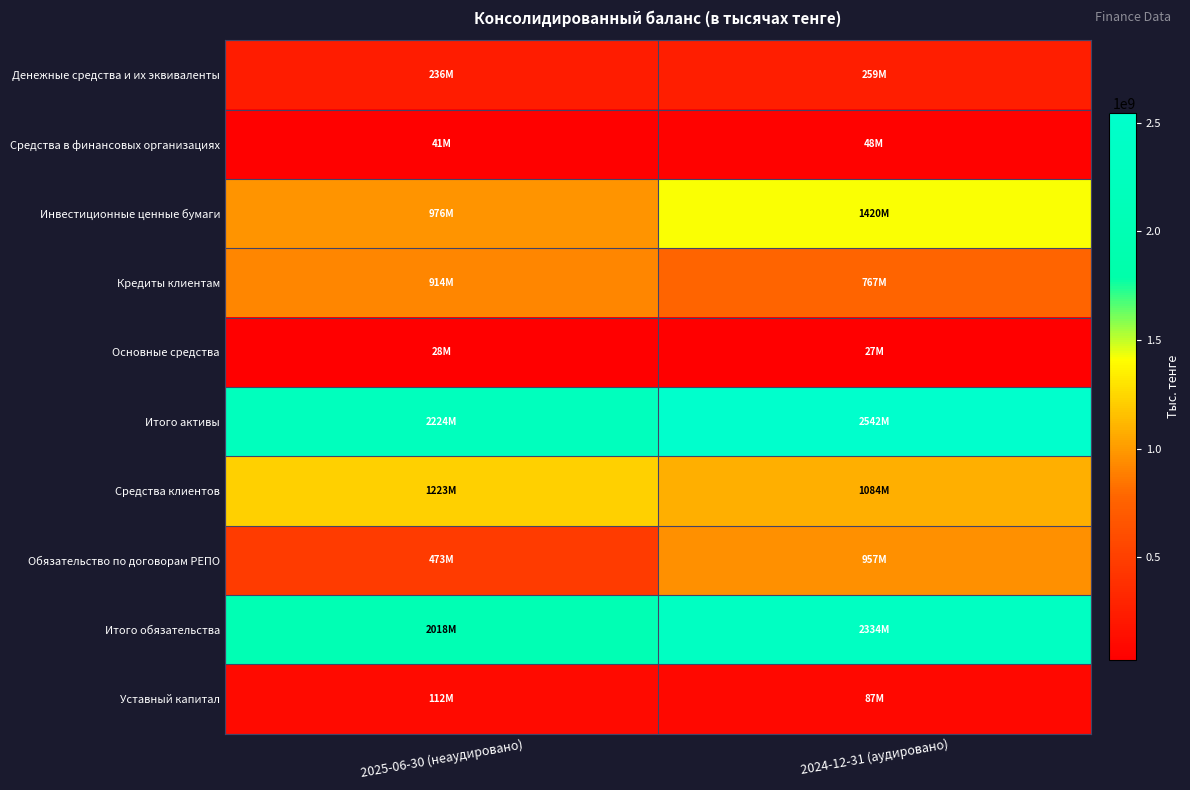

At which category is the sum across all series the highest?

2024-12-31 (аудировано)